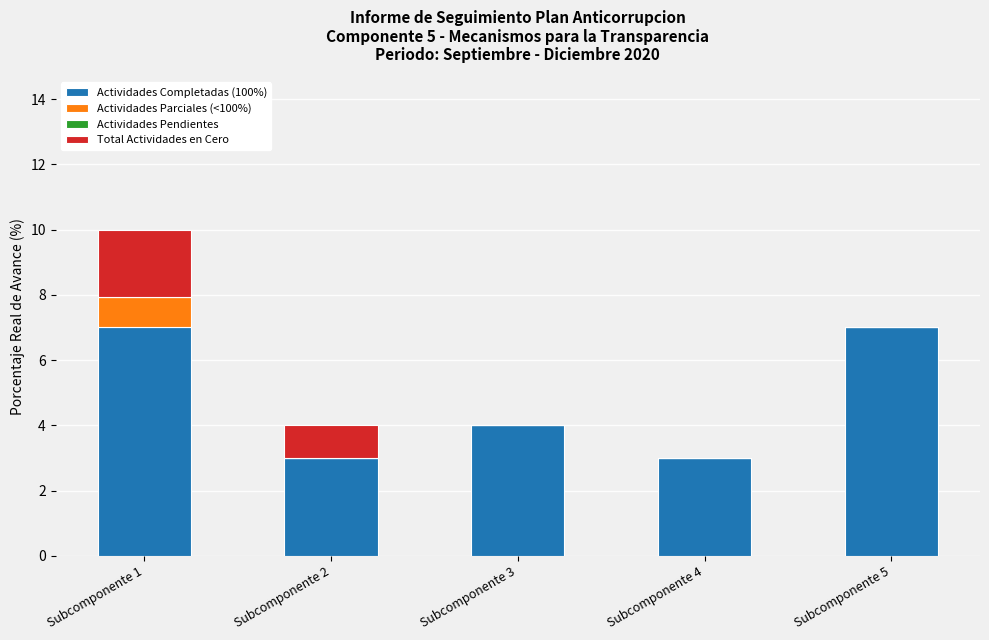

True or false: Actividades Completadas (100%) has a value of 5.2 at Subcomponente 3.

False